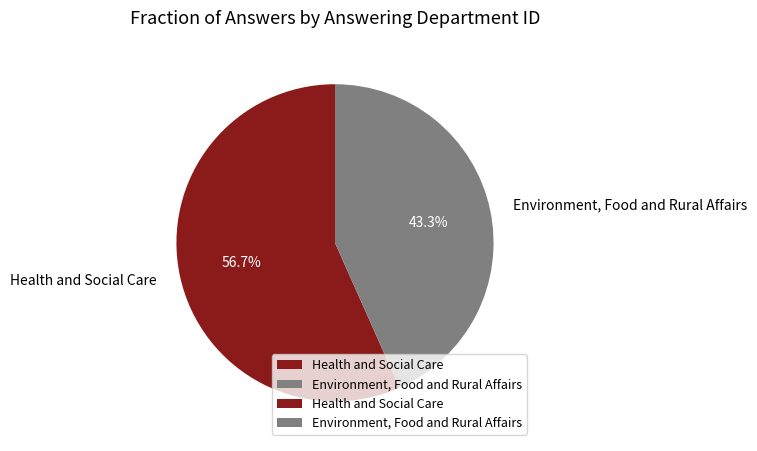

To the nearest percent, what is the difference between the largest and smallest slice percentages?

13%